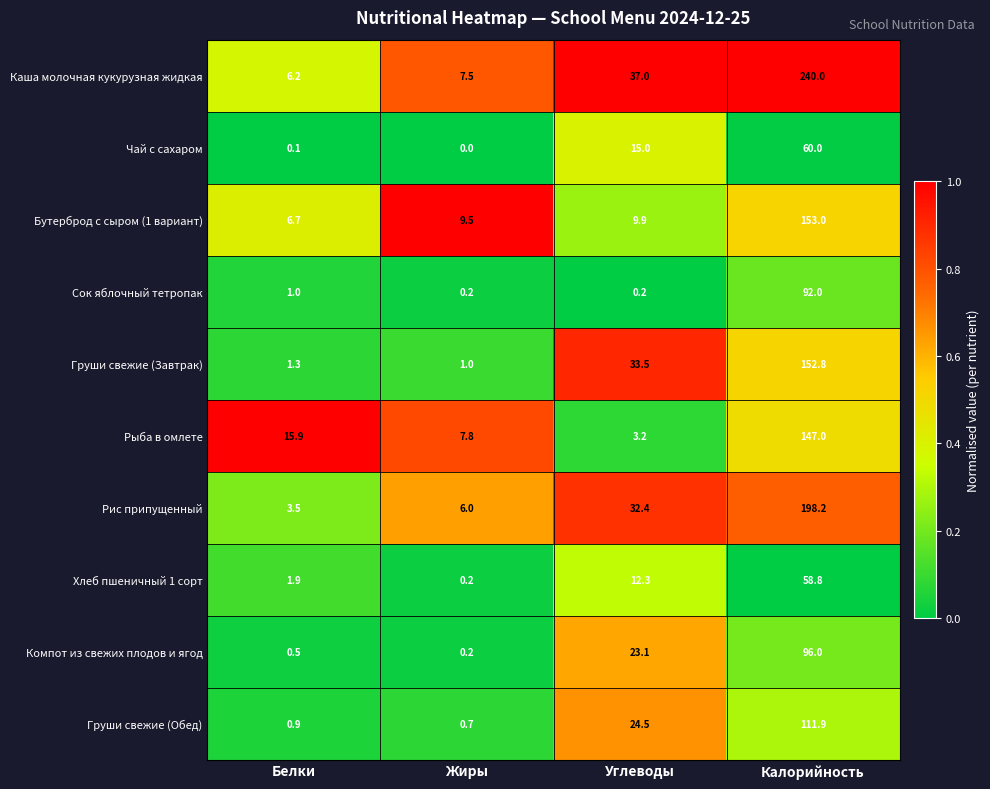

Which series has the widest spread of values?

Каша молочная кукурузная жидкая